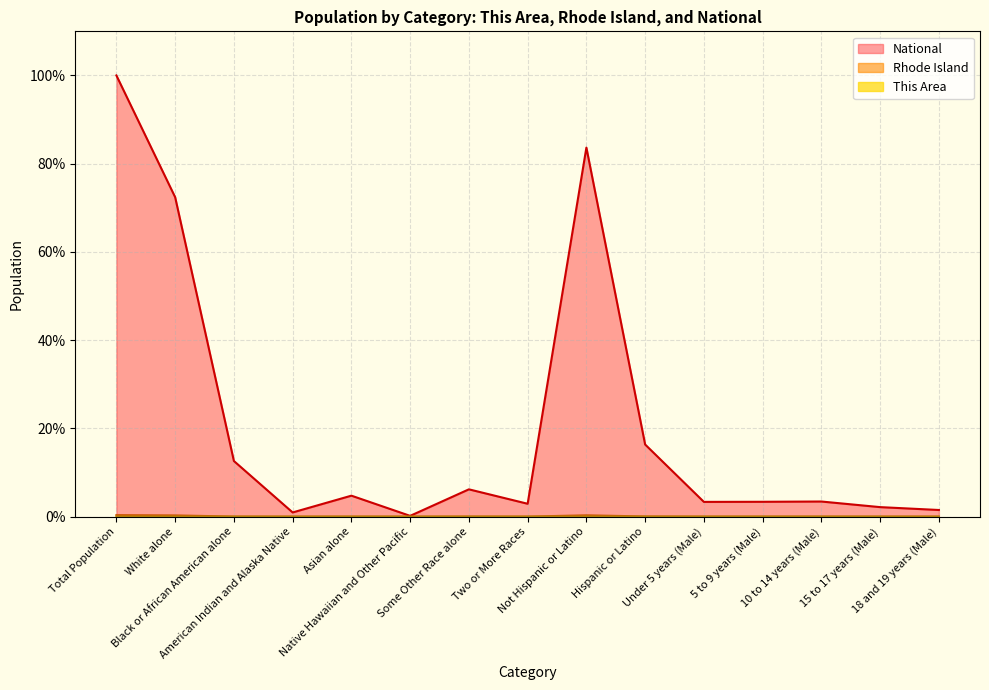

Reading left to right, transcribe all the data shown in this chart.

This Area: 0.0	0.0	0.0	0.0	0.0	0.0	0.0	0.0	0.0	0.0	0.0	0.0	0.0	0.0	0.0
Rhode Island: 0.3	0.3	0.0	0.0	0.0	0.0	0.0	0.0	0.3	0.0	0.0	0.0	0.0	0.0	0.0
National: 100.0	72.4	12.6	0.9	4.8	0.2	6.2	2.9	83.7	16.3	3.3	3.4	3.4	2.2	1.5